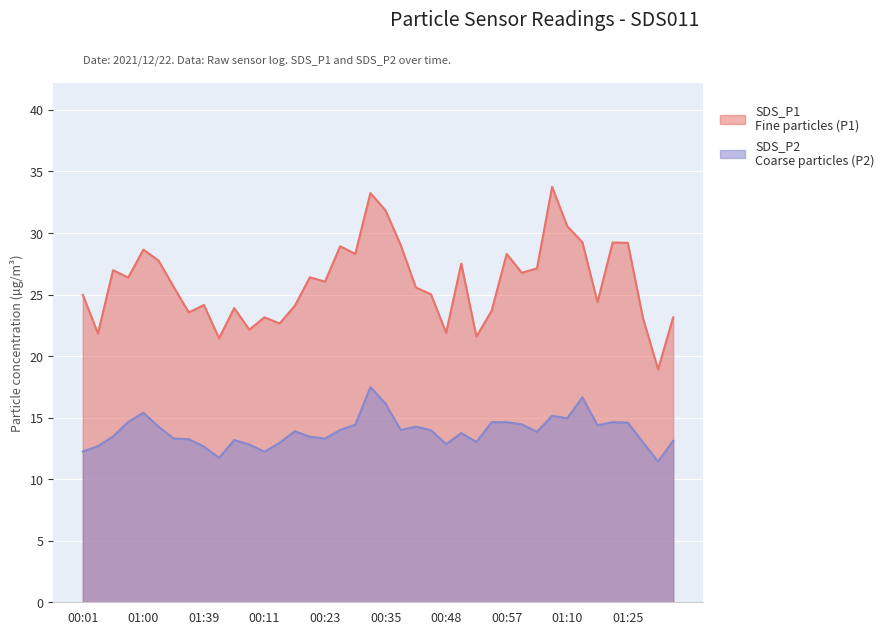

What is the difference between the maximum and minimum values in the SDS_P1 series?

14.8